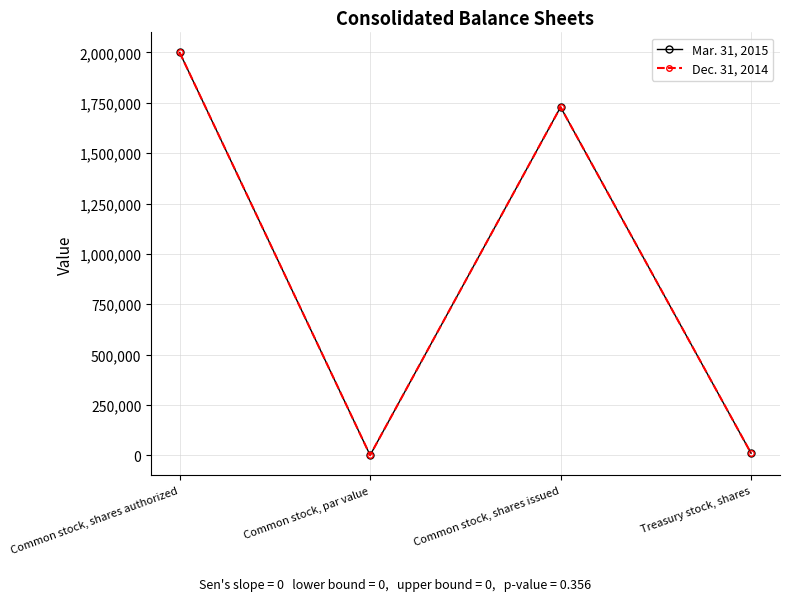

How many values in the Dec. 31, 2014 series are below 1728730?

2